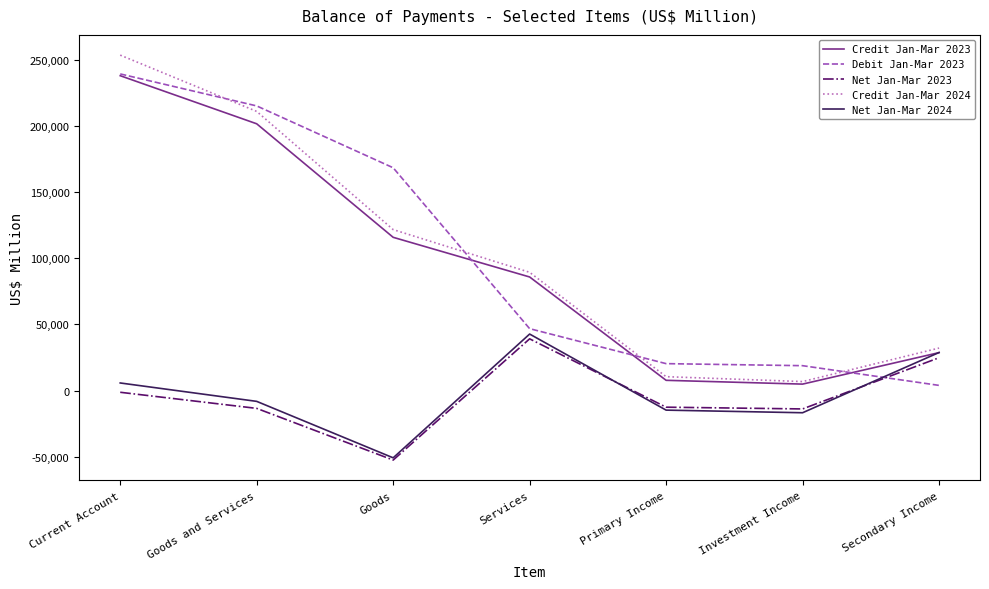

True or false: Net Jan-Mar 2024 and Credit Jan-Mar 2024 cross at least once.

False